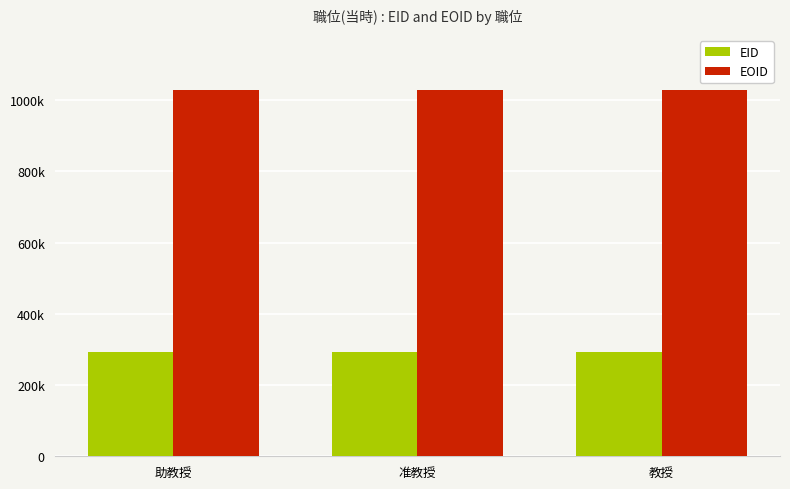

Which category has the highest value across all series?

教授